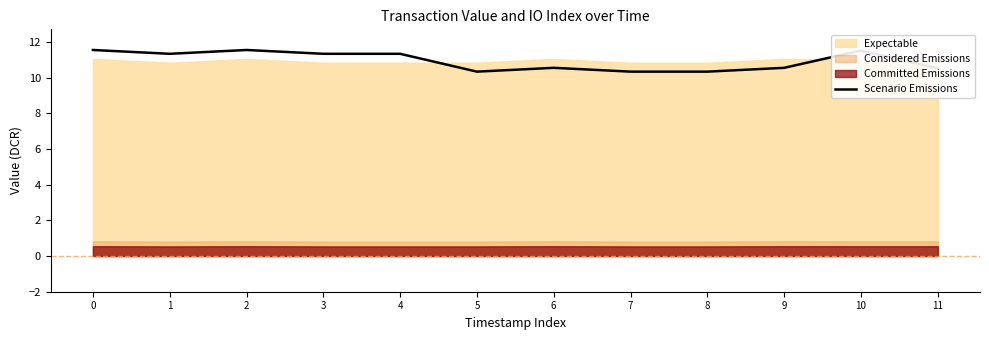

How many interior local valleys (lower than both neighbors) does the data have?

2